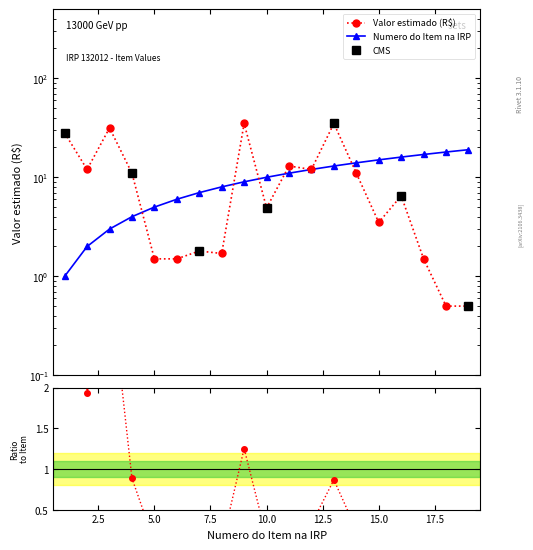

Rank the categories by Numero do Item na IRP value from lowest to highest.

1, 2, 3, 4, 5, 6, 7, 8, 9, 10, 11, 12, 13, 14, 15, 16, 17, 18, 19